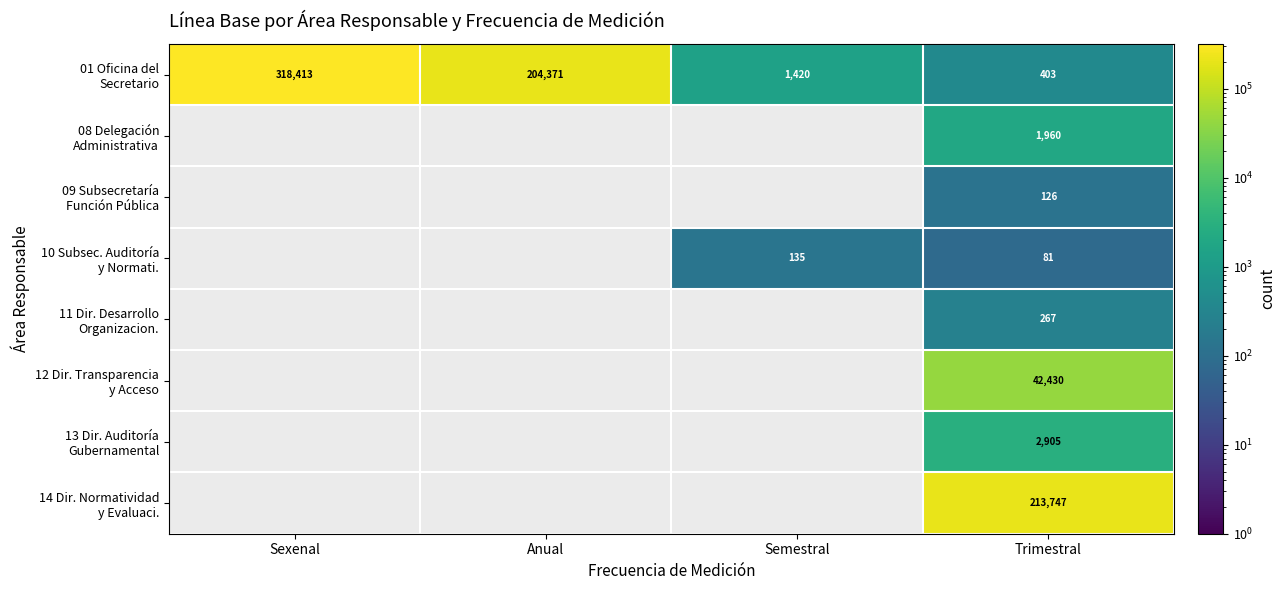

What is the spread (max minus min) of values at Trimestral?

213666